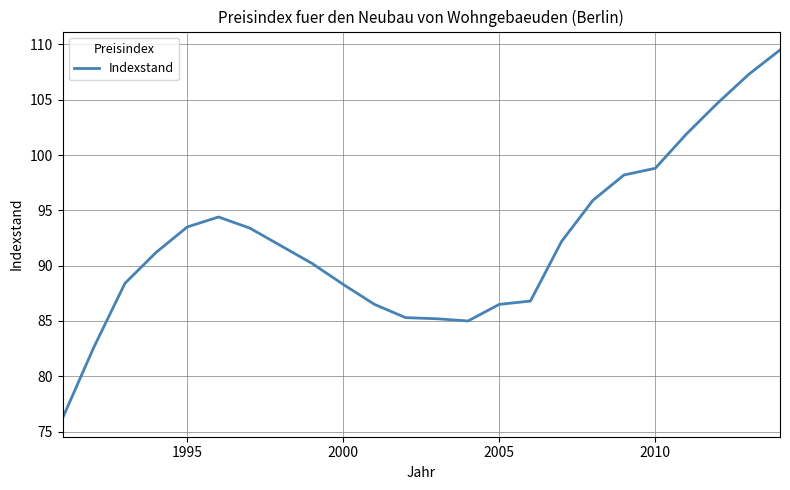

What is the greatest value displayed?

109.5